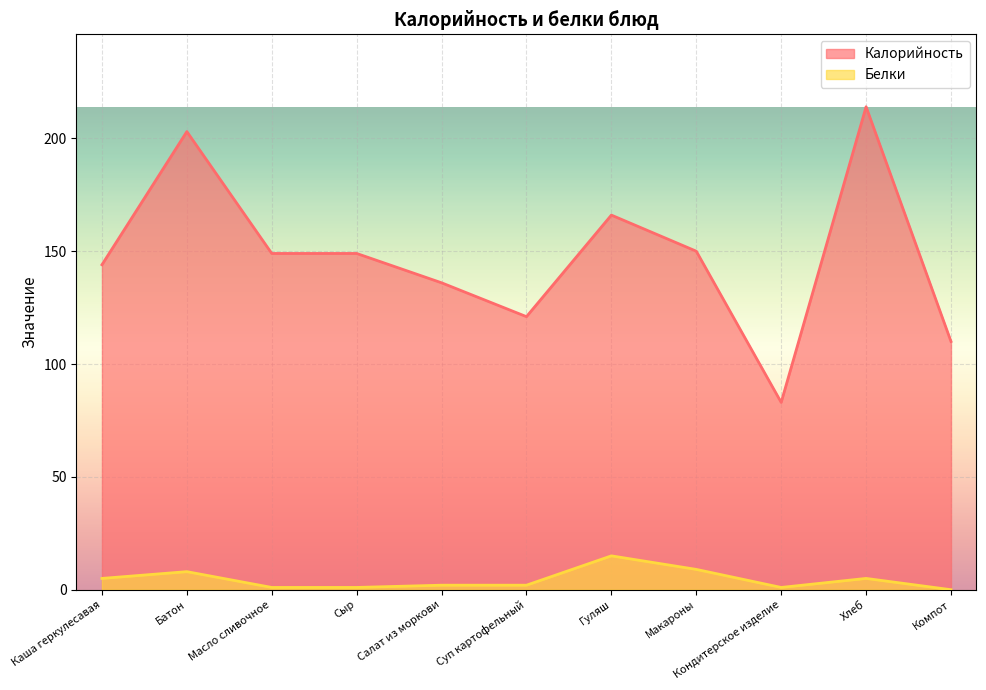

What is the label of the 1st point from the left?

Каша геркулесавая